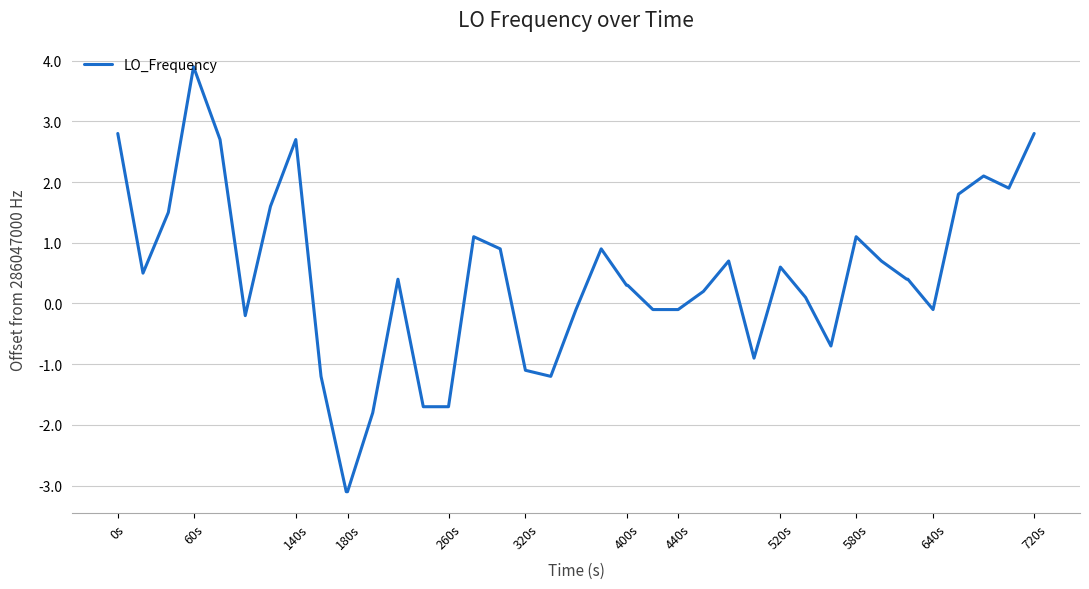

How many values are above zero?

25